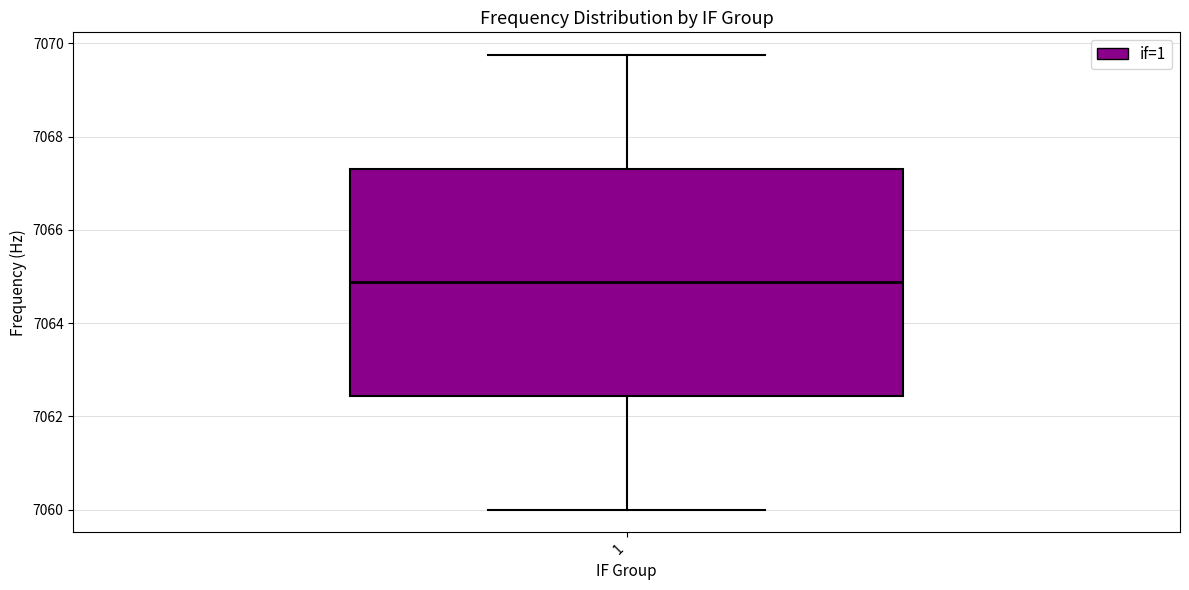

Transcribe this box plot: give where the median line is, the range the box spans, and where the two whiskers end, as read against the y-axis. The values are not printed on the chart, so give them approximately, as read against the axis.

median 7064.8, box 7062.4 to 7067.4, whiskers 7060.0 to 7069.8